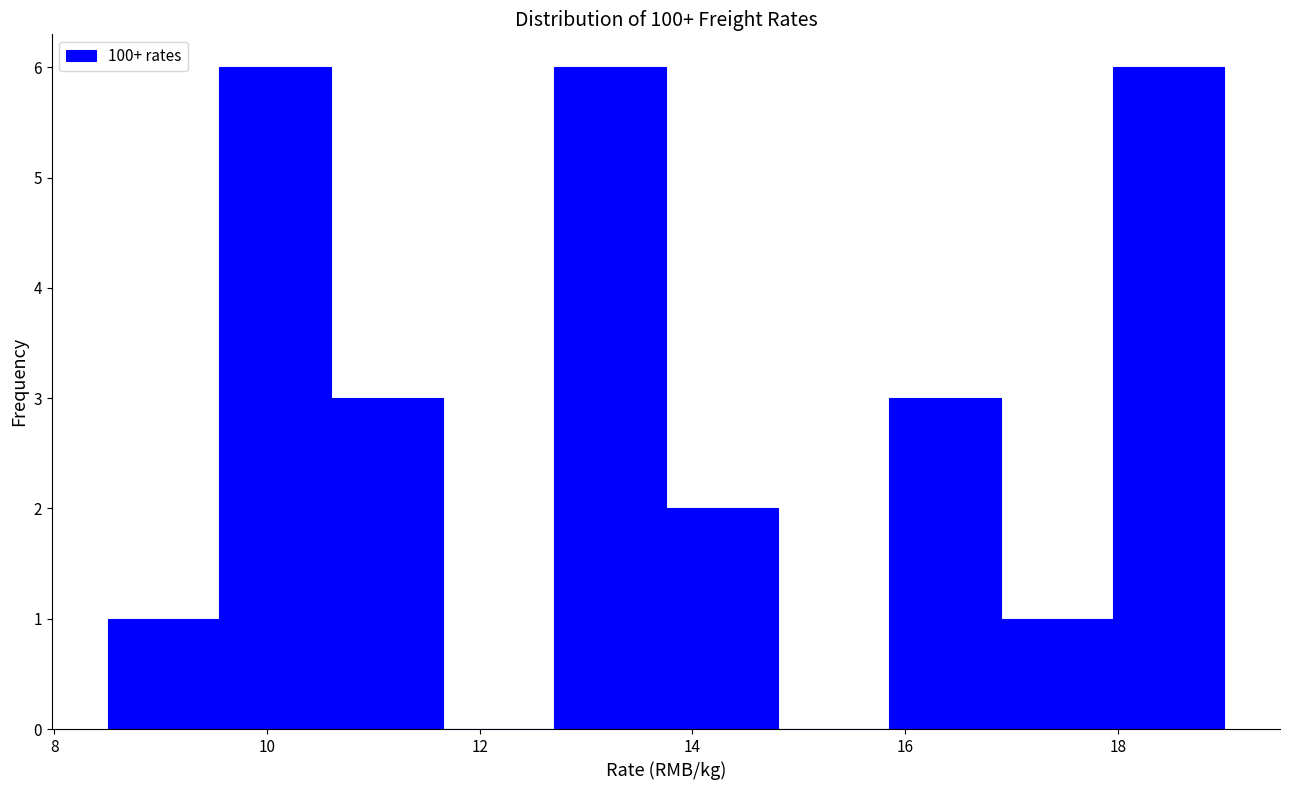

Reading left to right, list every bar in this chart as the range it spans on the x-axis followed by its height. Neither the bar edges nor the heights are printed on the chart, so give them approximately, as read against the axes.

8.50 to 9.55: 1
9.55 to 10.60: 6
10.60 to 11.65: 3
11.65 to 12.70: 0
12.70 to 13.75: 6
13.75 to 14.80: 2
14.80 to 15.85: 0
15.85 to 16.90: 3
16.90 to 17.95: 1
17.95 to 19.00: 6